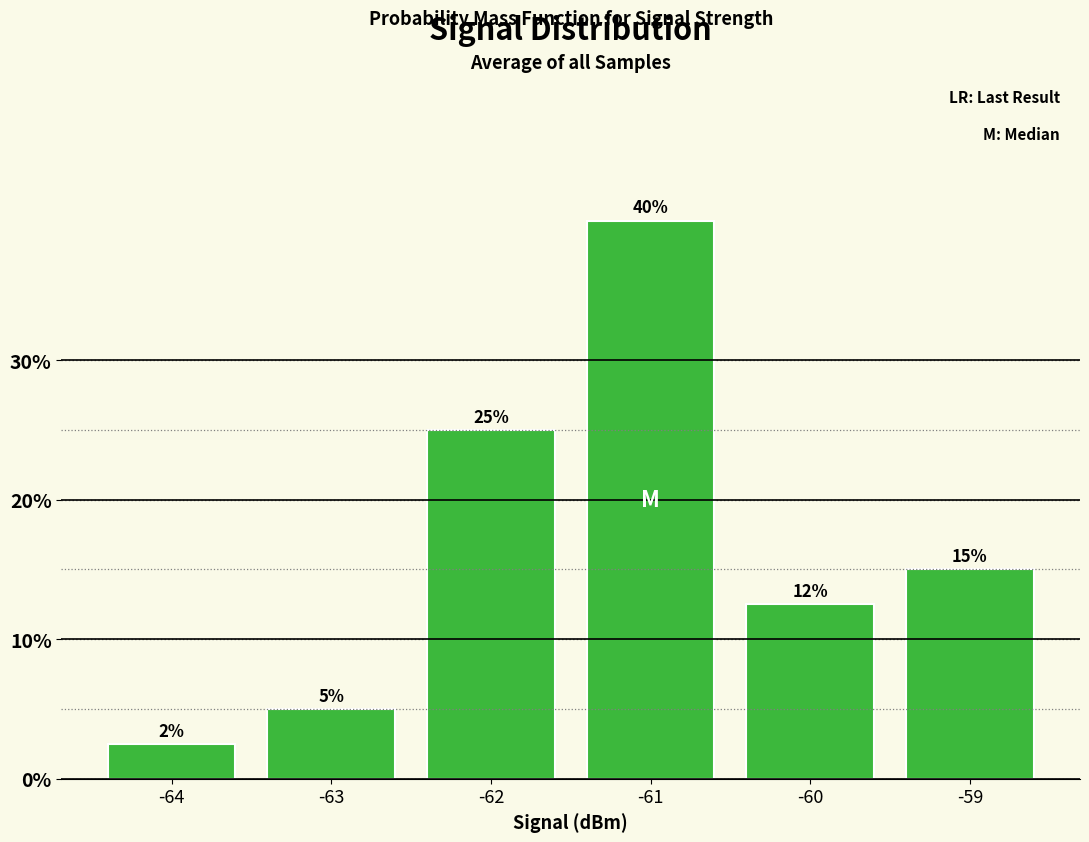

The value at -59 is 25.8. True or false?

False